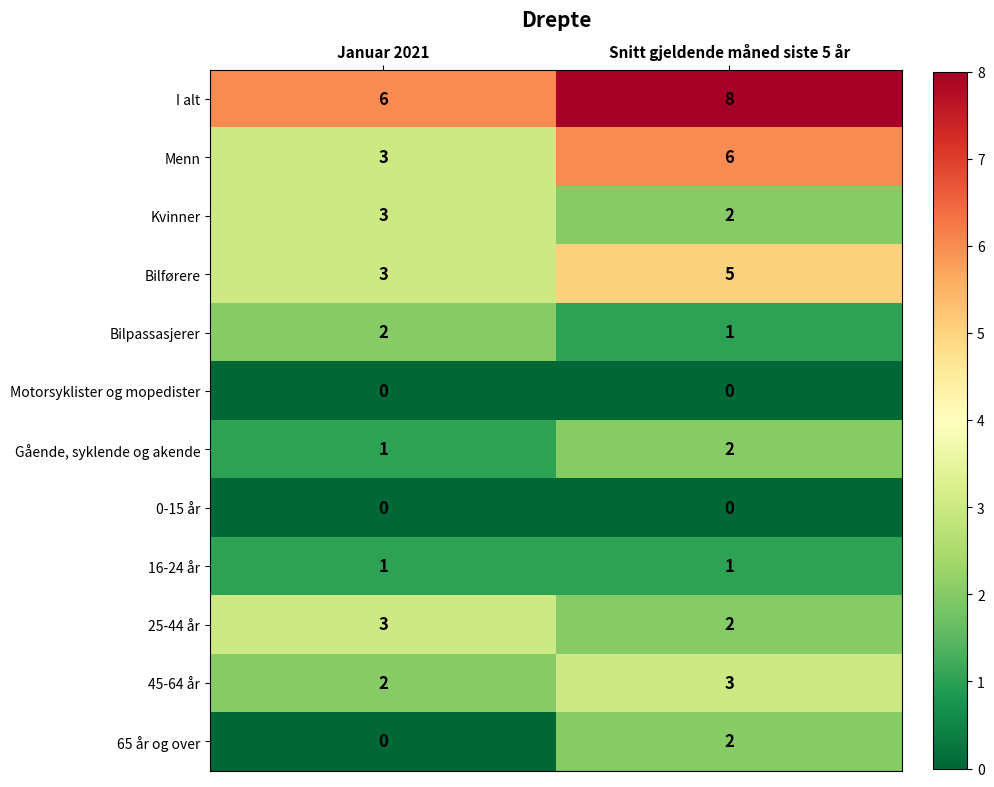

At which label does Gående, syklende og akende reach its peak?

Snitt gjeldende måned siste 5 år